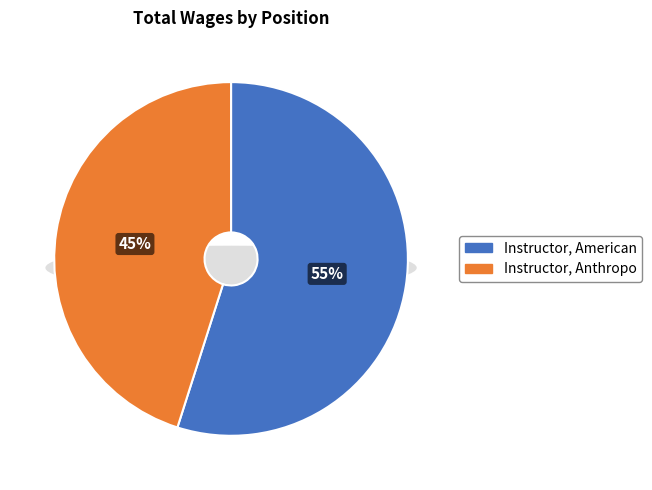

Does Instructor, American account for over 50% of the chart?

Yes